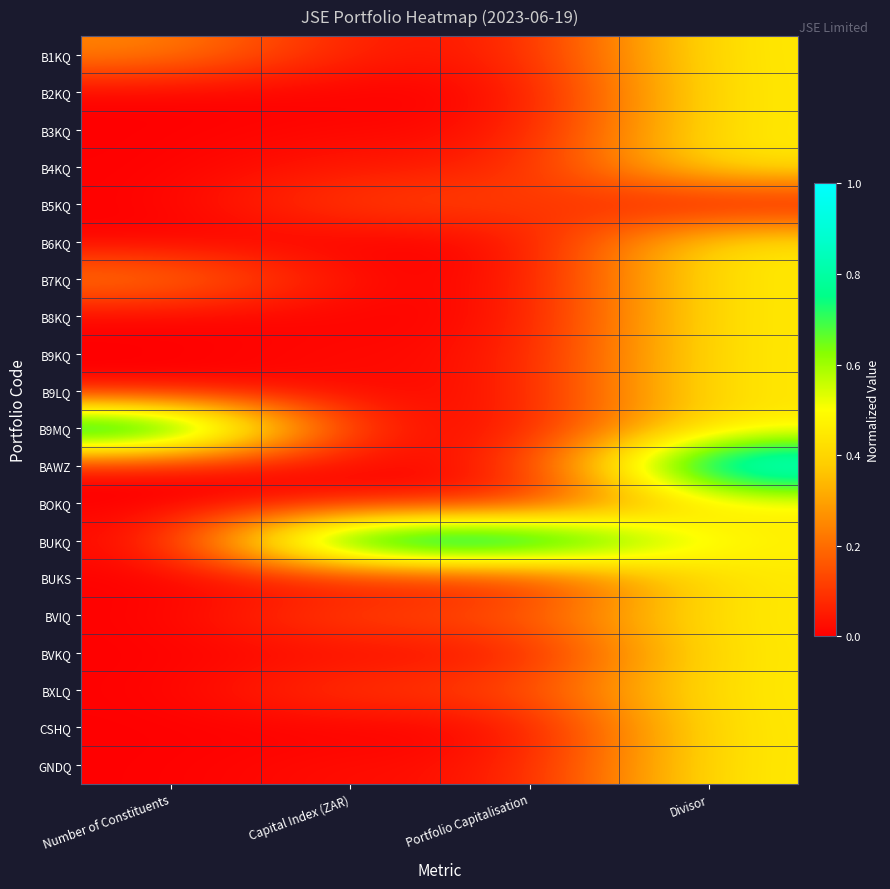

Rank the series by their maximum value, from lowest to highest.

B5KQ, GNDQ, B2KQ, B3KQ, B4KQ, B6KQ, B7KQ, B8KQ, B9KQ, B9LQ, BOKQ, BUKS, BVIQ, BVKQ, BXLQ, CSHQ, B1KQ, B9MQ, BAWZ, BUKQ